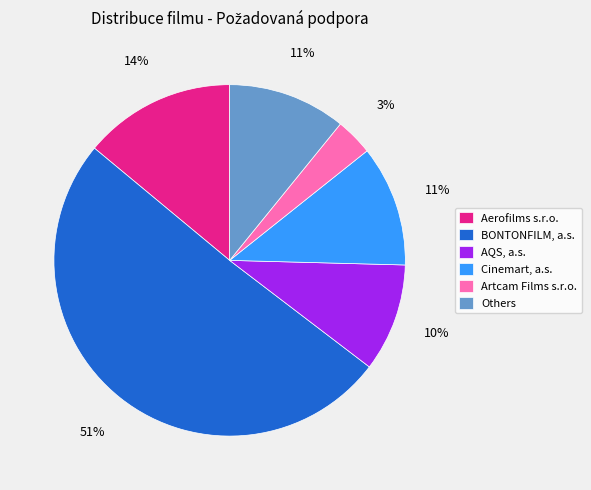

Do AQS, a.s. and Cinemart, a.s. together represent more than half of the pie?

No